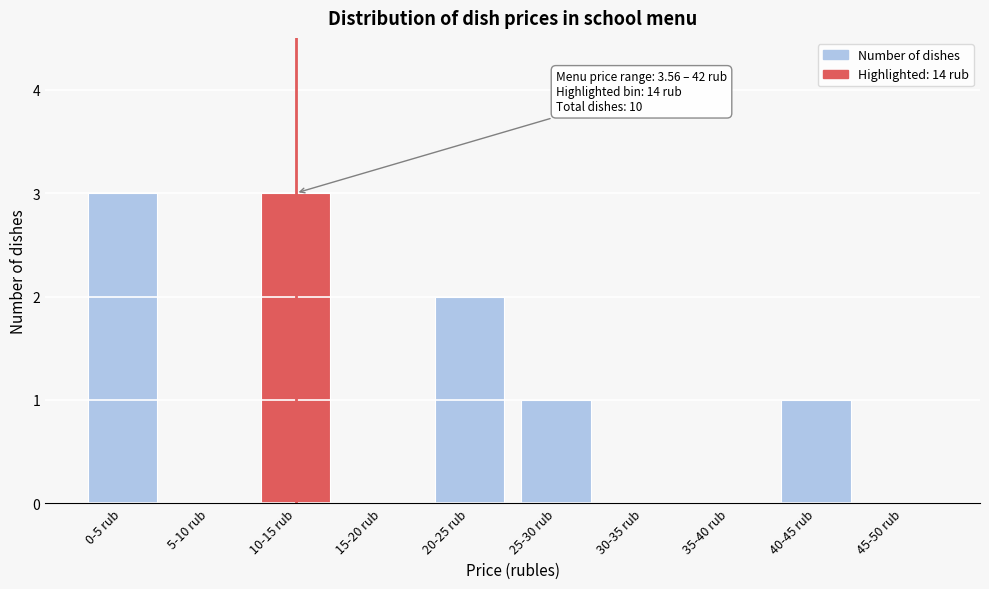

Reading right to left, what are all the values shown in this chart?

45-50 rub=0	40-45 rub=1	35-40 rub=0	30-35 rub=0	25-30 rub=1	20-25 rub=2	15-20 rub=0	10-15 rub=3	5-10 rub=0	0-5 rub=3